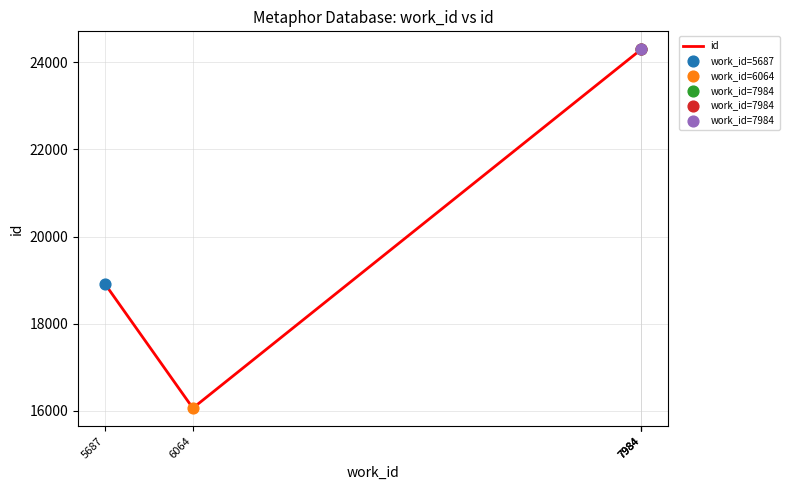

Between 7984 and 6064, which is larger?

7984